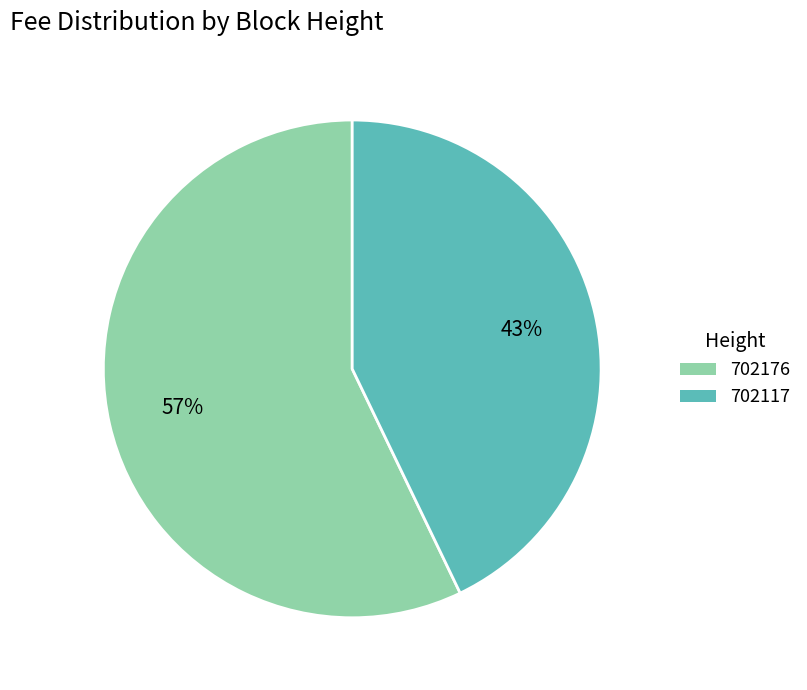

Does 702176 account for over 50% of the chart?

Yes